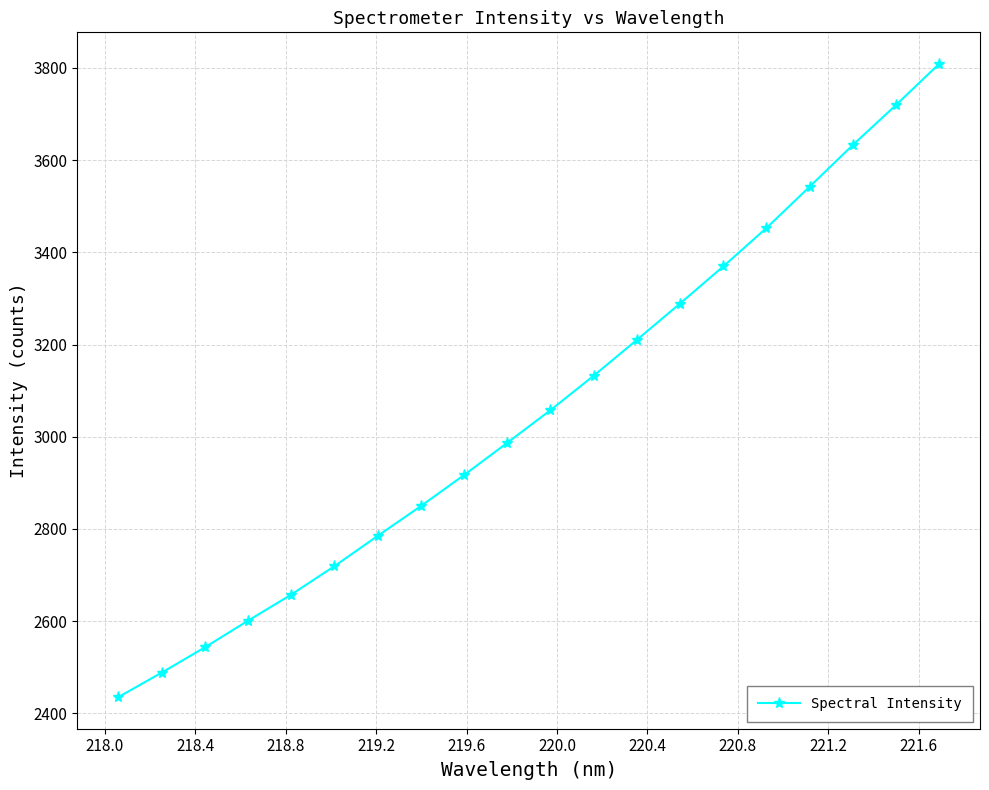

What is the value of the 20th point from the left?

3808.3